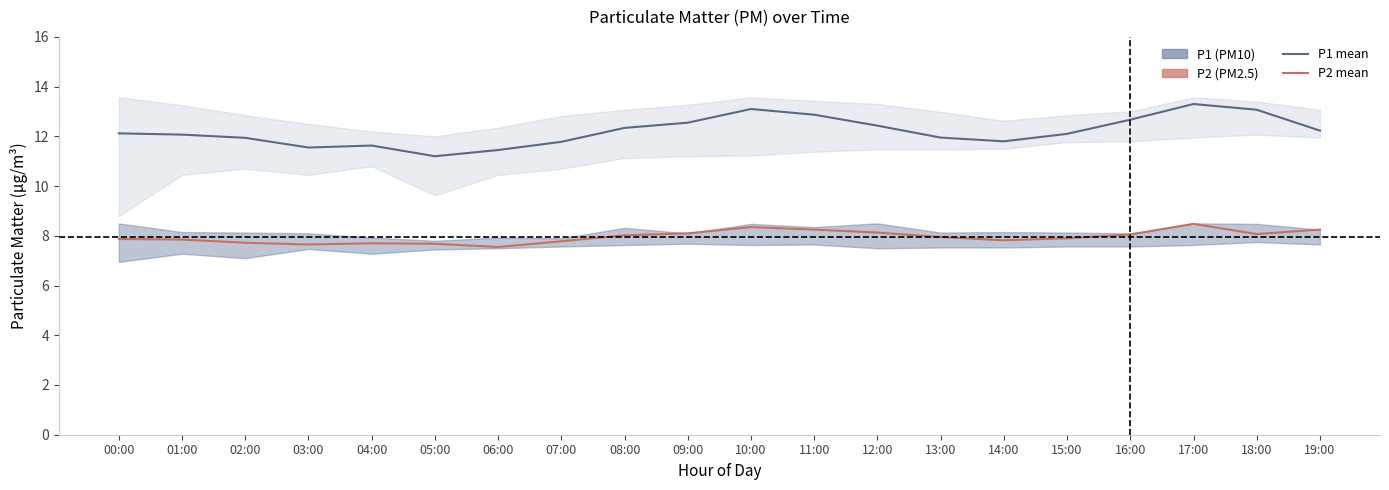

What is the total value across all series at 07:00?

19.6